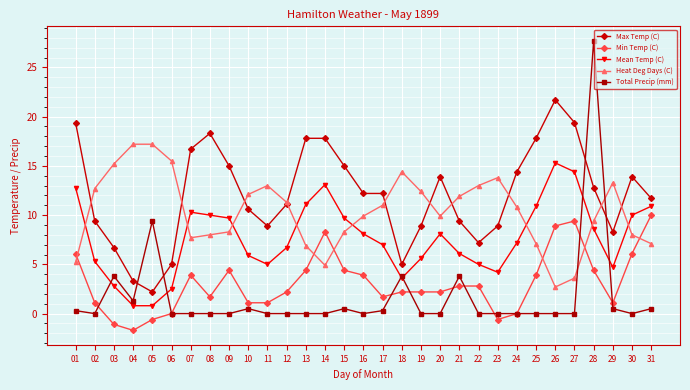

Is the value of Heat Deg Days (C) at 01 greater than the value of Mean Temp (C) at 17?

No